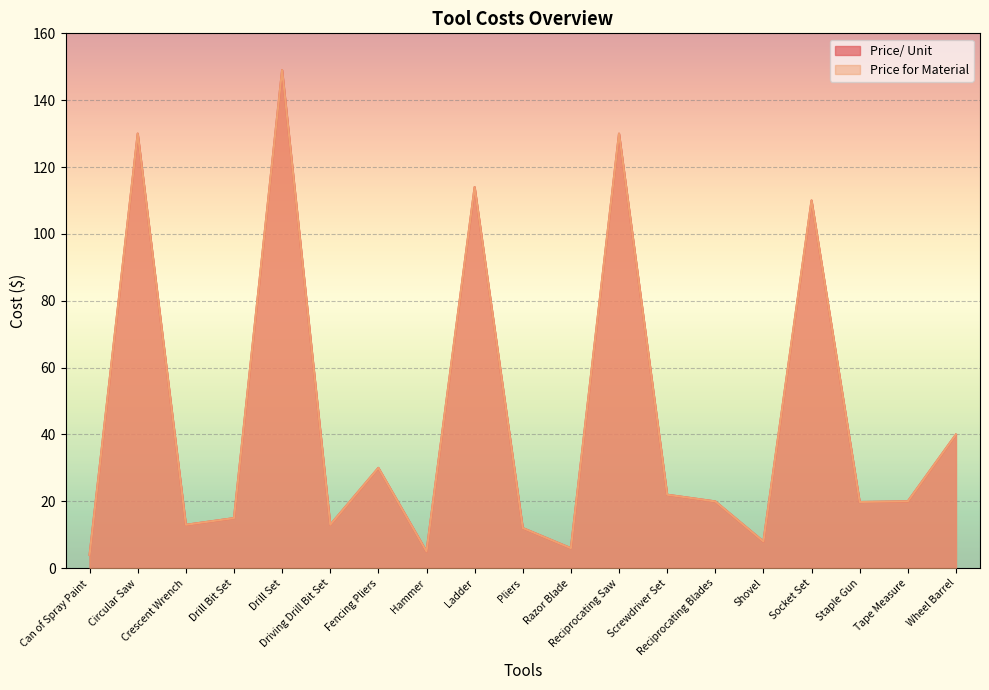

Between Wheel Barrel and Staple Gun, which is larger?

Wheel Barrel